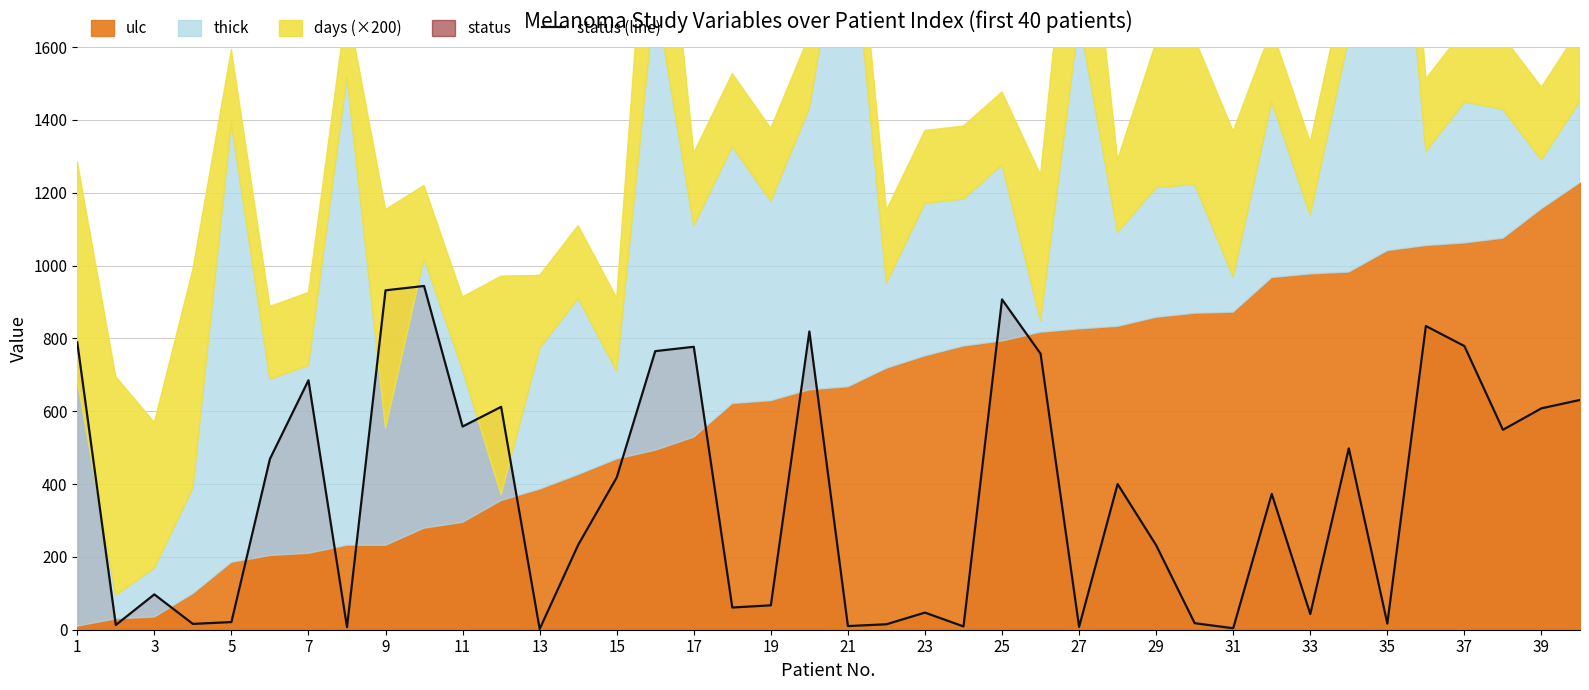

At which label does the data first exceed 400?

1